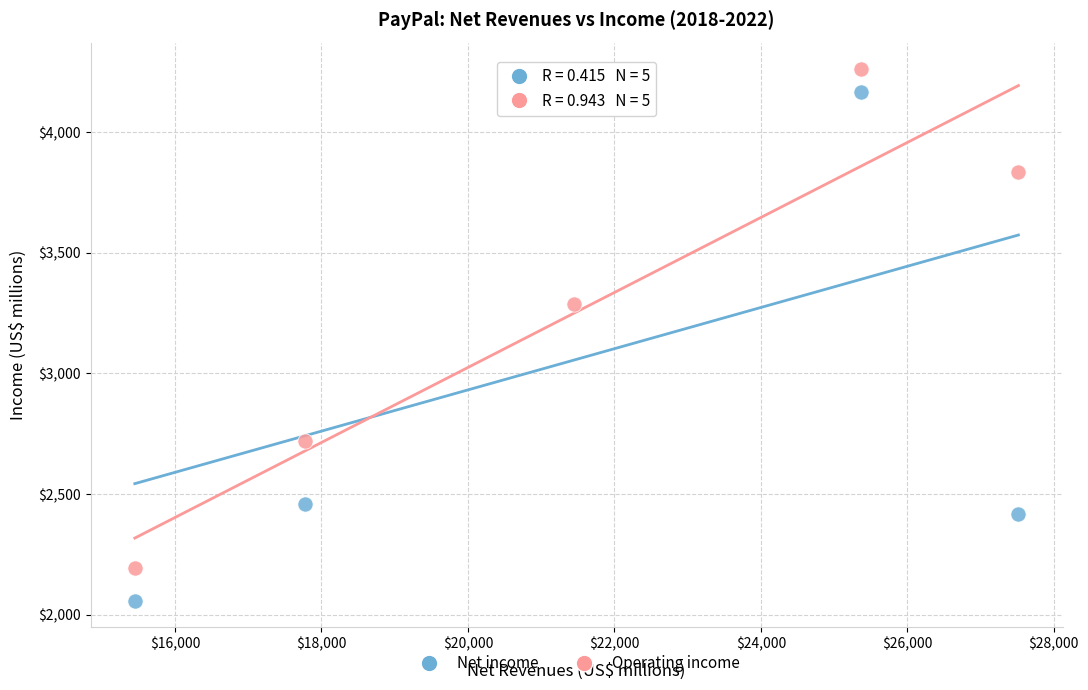

Which series reaches the minimum Y coordinate?

Net income